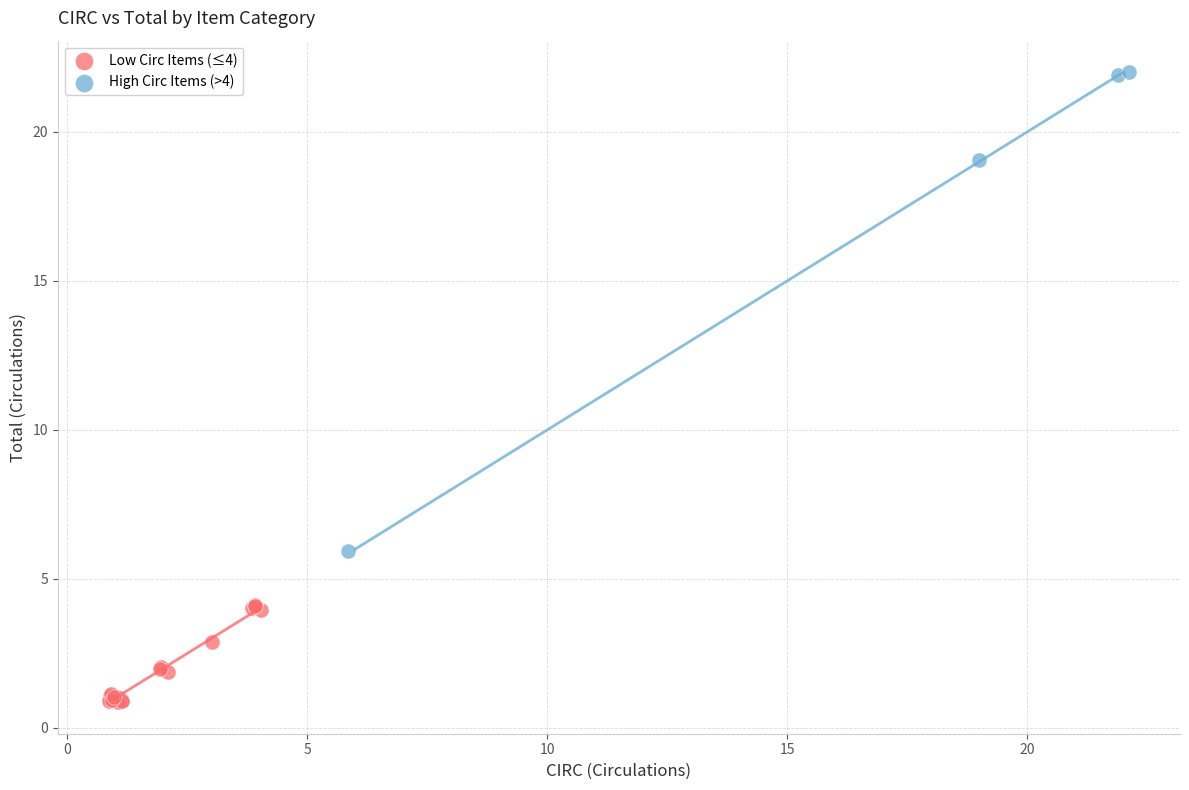

Which series reaches the minimum Y coordinate?

Low Circ Items (≤4)